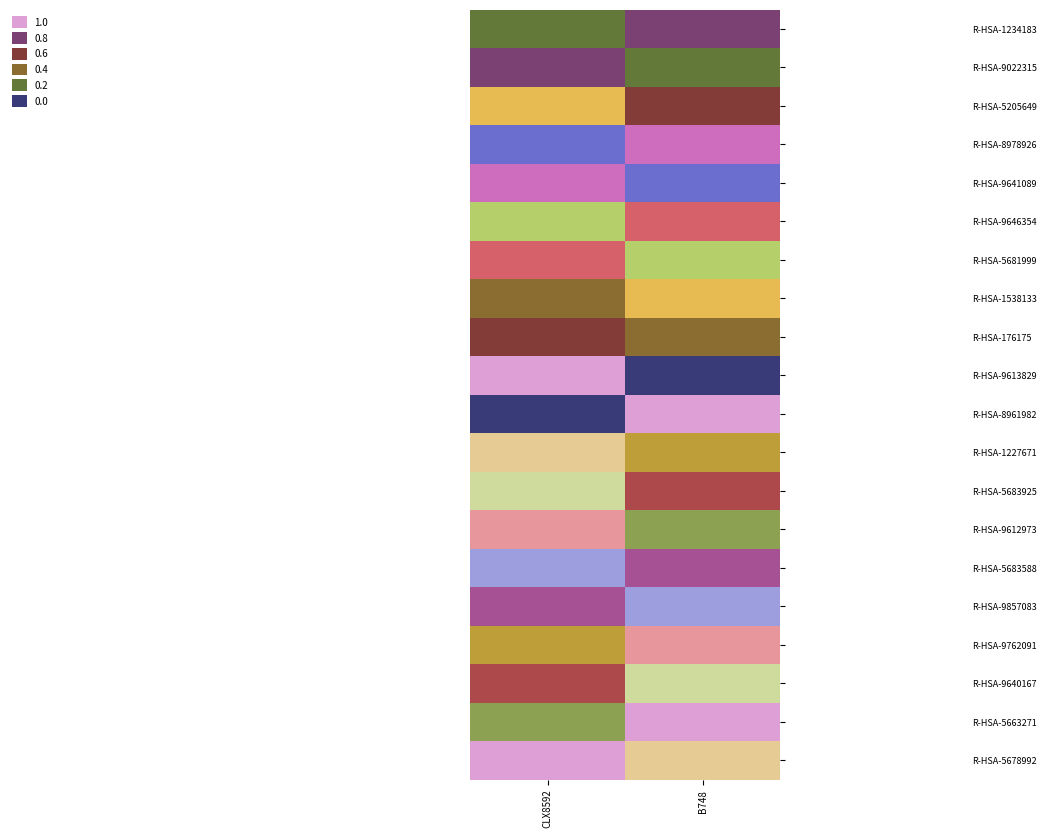

Reading left to right, extract all data points from this chart.

R-HSA-1234183: CLX8592=0.2	B748=0.8
R-HSA-9022315: CLX8592=0.8	B748=0.2
R-HSA-5205649: CLX8592=0.5	B748=0.6
R-HSA-8978926: CLX8592=0.1	B748=0.9
R-HSA-9641089: CLX8592=0.9	B748=0.1
R-HSA-9646354: CLX8592=0.3	B748=0.7
R-HSA-5681999: CLX8592=0.7	B748=0.3
R-HSA-1538133: CLX8592=0.4	B748=0.5
R-HSA-176175: CLX8592=0.6	B748=0.4
R-HSA-9613829: CLX8592=1.0	B748=0.0
R-HSA-8961982: CLX8592=0.0	B748=1.0
R-HSA-1227671: CLX8592=0.6	B748=0.5
R-HSA-5683925: CLX8592=0.3	B748=0.7
R-HSA-9612973: CLX8592=0.8	B748=0.2
R-HSA-5683588: CLX8592=0.1	B748=0.8
R-HSA-9857083: CLX8592=0.8	B748=0.1
R-HSA-9762091: CLX8592=0.5	B748=0.8
R-HSA-9640167: CLX8592=0.7	B748=0.3
R-HSA-5663271: CLX8592=0.2	B748=0.9
R-HSA-5678992: CLX8592=0.9	B748=0.6